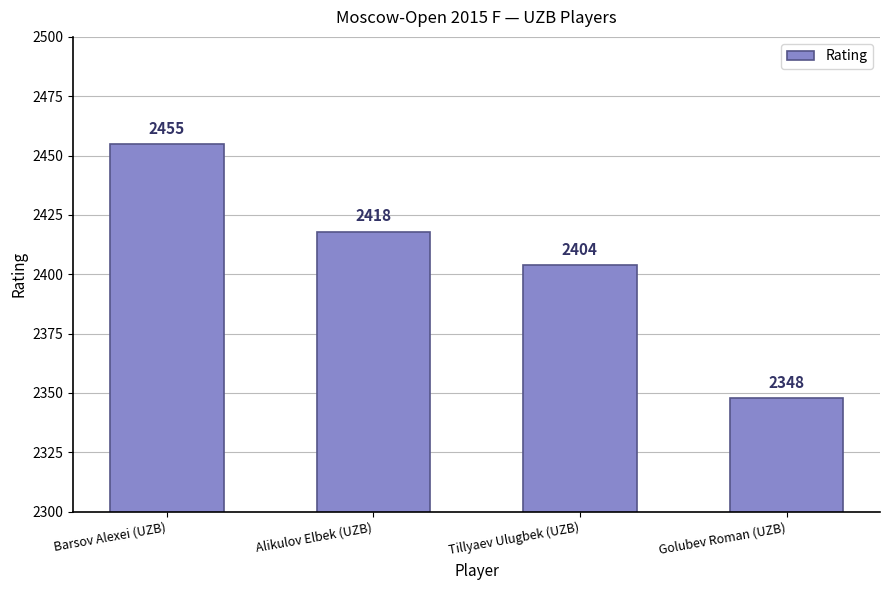

Reading left to right, list all the values displayed in this chart.

2455	2418	2404	2348